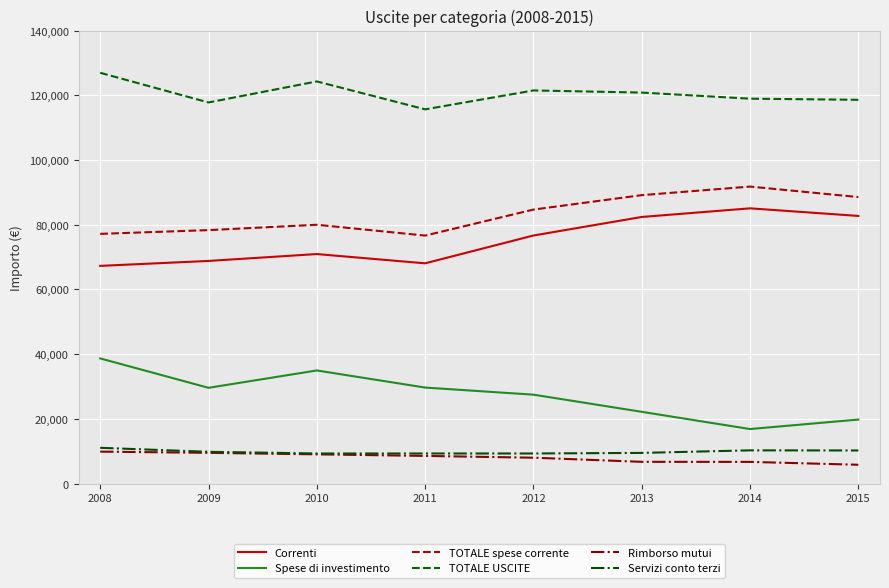

What is the difference between the highest and lowest values at 2009?

108281